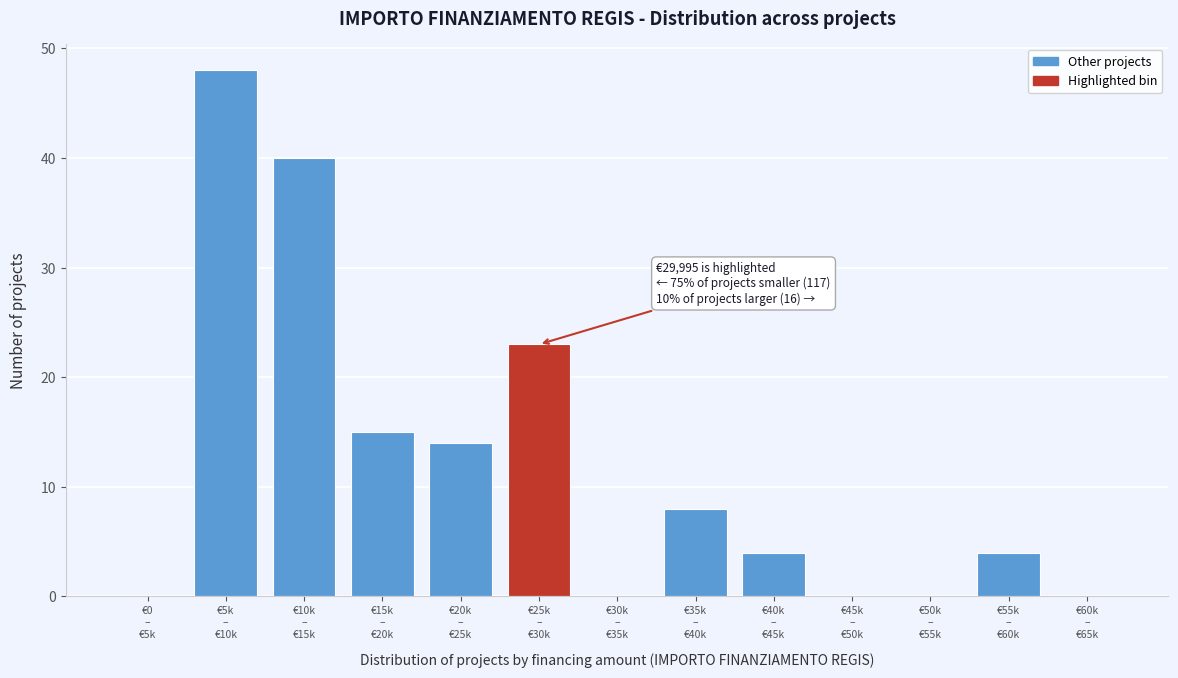

What is the greatest value displayed?

48